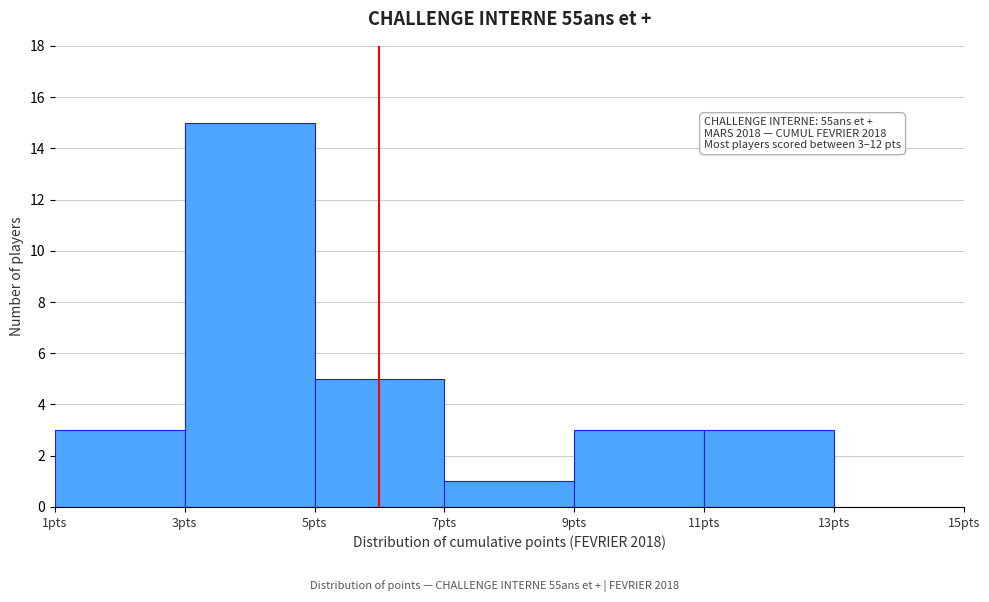

Which range on the x-axis has the tallest bar?

3 to 5